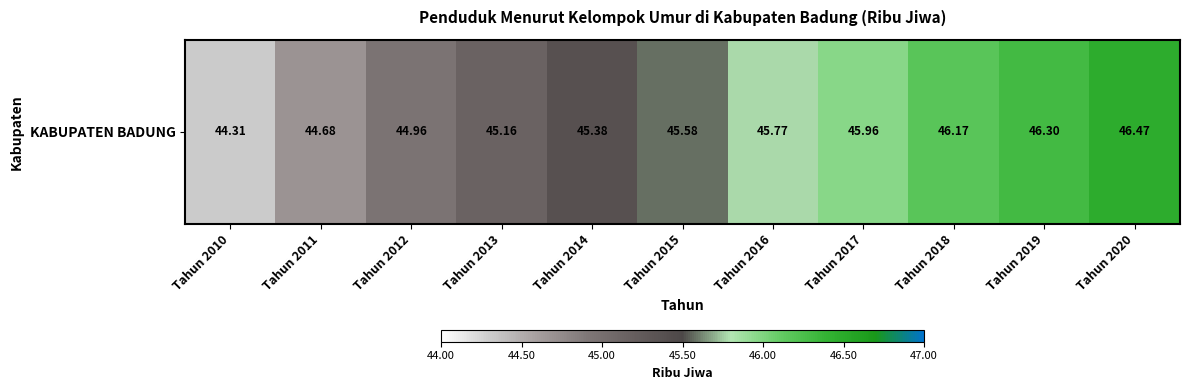

Reading left to right, extract all data points from this chart.

44.3	44.7	45.0	45.2	45.4	45.6	45.8	46.0	46.2	46.3	46.5